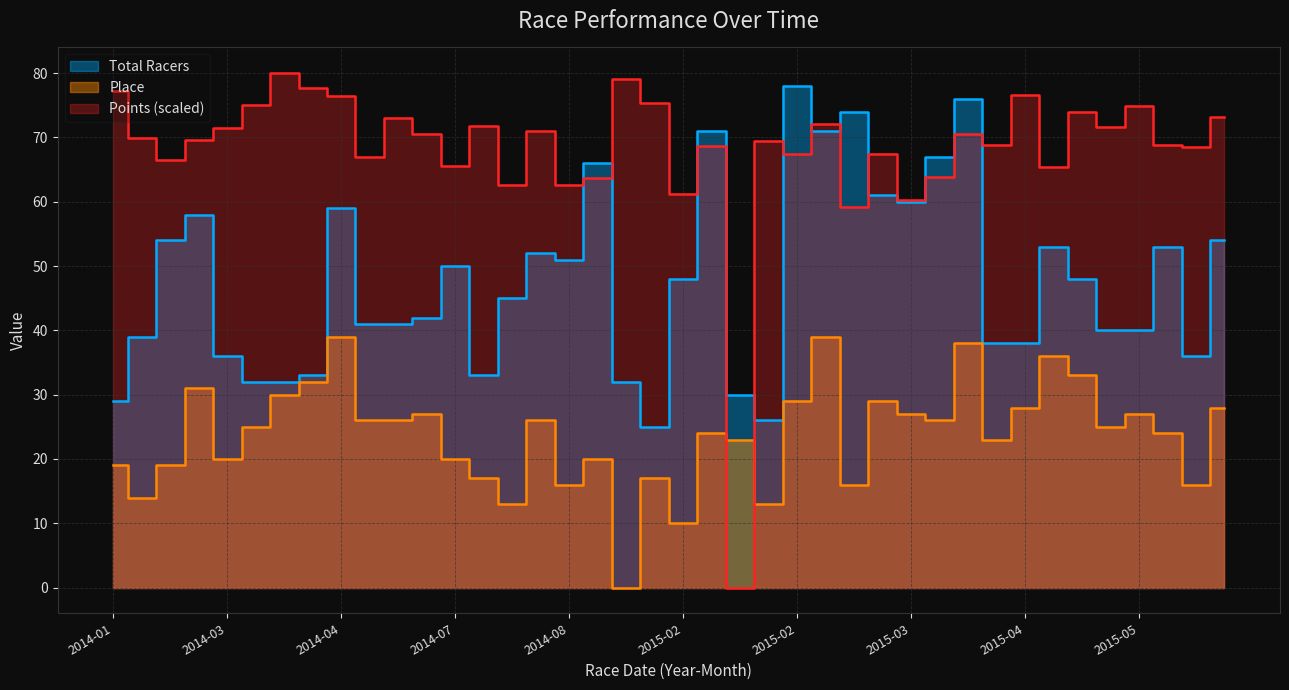

What is the label of the 35th point from the left?

2015-04